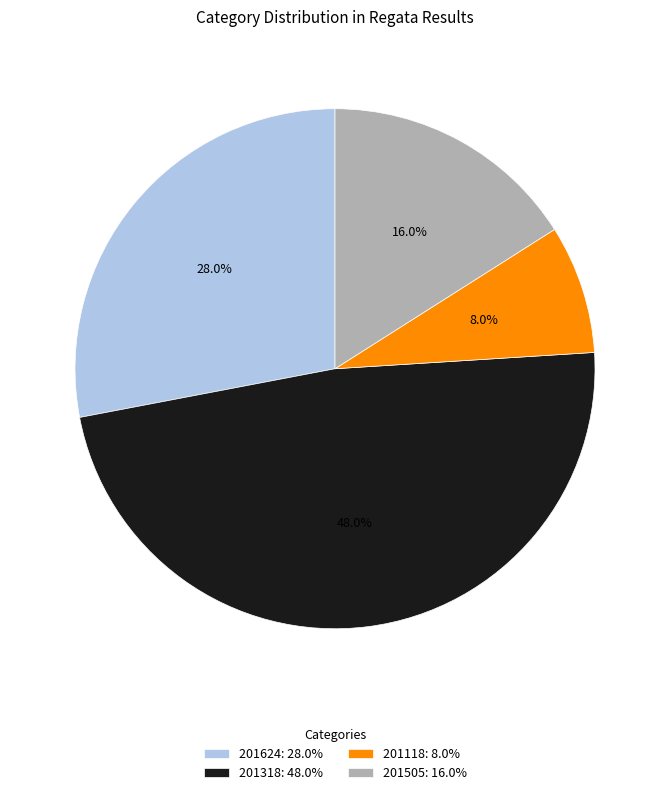

The 201118 slice represents 8% of the pie. True or false?

True